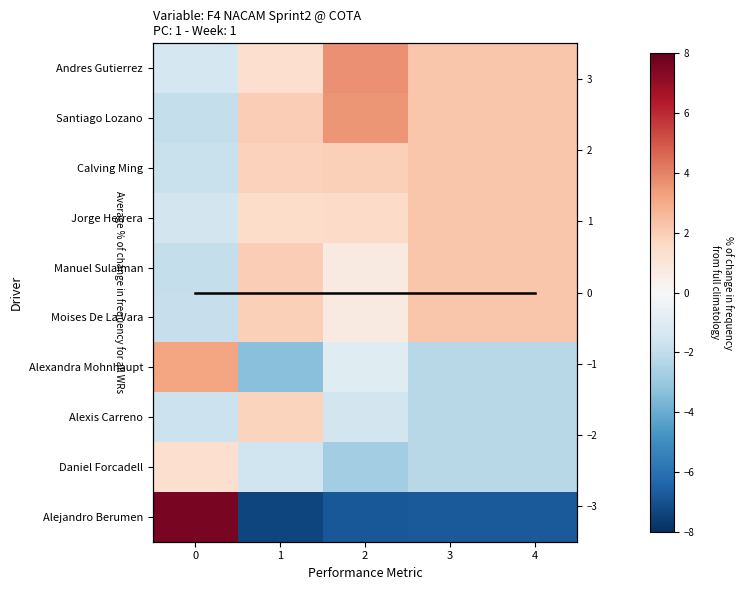

What is the difference between the maximum and minimum values in the Moises De La Vara series?

4.1